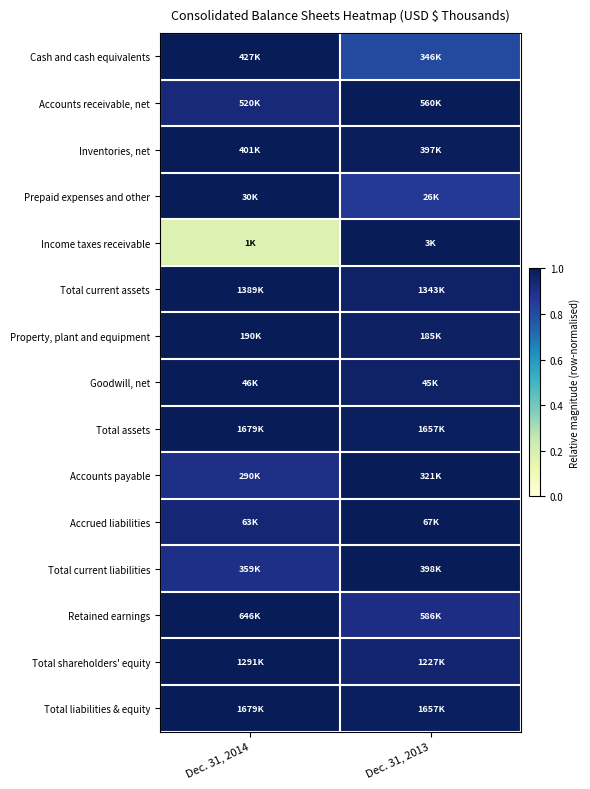

Reading right to left, what are all the values shown in this chart?

Cash and cash equivalents: Dec. 31, 2013=0.8	Dec. 31, 2014=1.0
Accounts receivable, net: Dec. 31, 2013=1.0	Dec. 31, 2014=0.9
Inventories, net: Dec. 31, 2013=1.0	Dec. 31, 2014=1.0
Prepaid expenses and other: Dec. 31, 2013=0.9	Dec. 31, 2014=1.0
Income taxes receivable: Dec. 31, 2013=1.0	Dec. 31, 2014=0.2
Total current assets: Dec. 31, 2013=1.0	Dec. 31, 2014=1.0
Property, plant and equipment: Dec. 31, 2013=1.0	Dec. 31, 2014=1.0
Goodwill, net: Dec. 31, 2013=1.0	Dec. 31, 2014=1.0
Total assets: Dec. 31, 2013=1.0	Dec. 31, 2014=1.0
Accounts payable: Dec. 31, 2013=1.0	Dec. 31, 2014=0.9
Accrued liabilities: Dec. 31, 2013=1.0	Dec. 31, 2014=0.9
Total current liabilities: Dec. 31, 2013=1.0	Dec. 31, 2014=0.9
Retained earnings: Dec. 31, 2013=0.9	Dec. 31, 2014=1.0
Total shareholders' equity: Dec. 31, 2013=1.0	Dec. 31, 2014=1.0
Total liabilities & equity: Dec. 31, 2013=1.0	Dec. 31, 2014=1.0